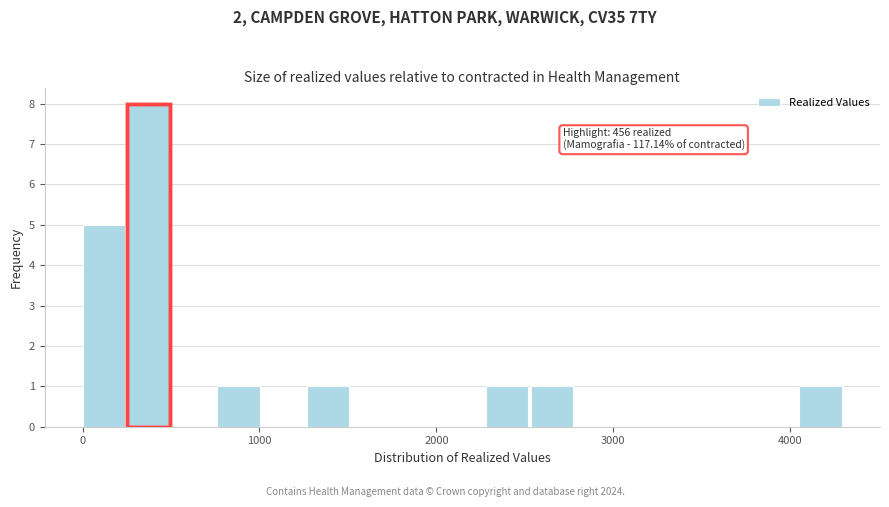

Read against the x-axis, roughly where is the centre of the tallest bar?

400